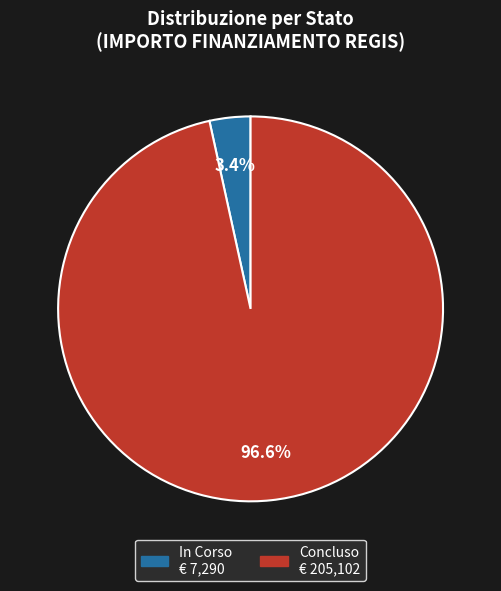

Is there a majority slice in this chart?

Yes